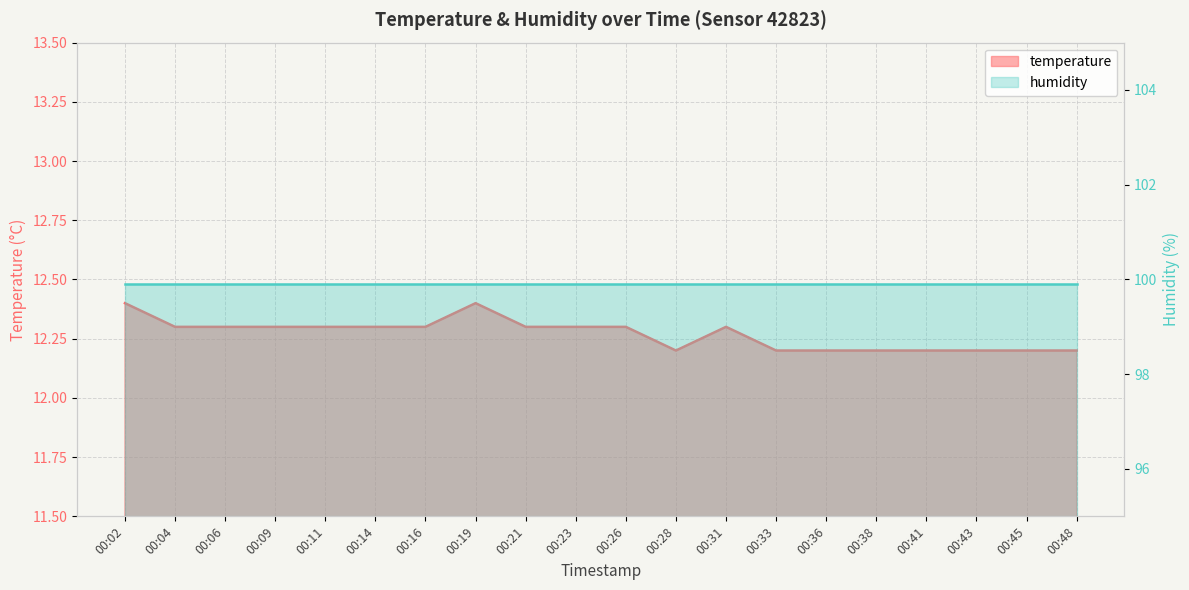

What is the minimum value shown in the chart?

12.2